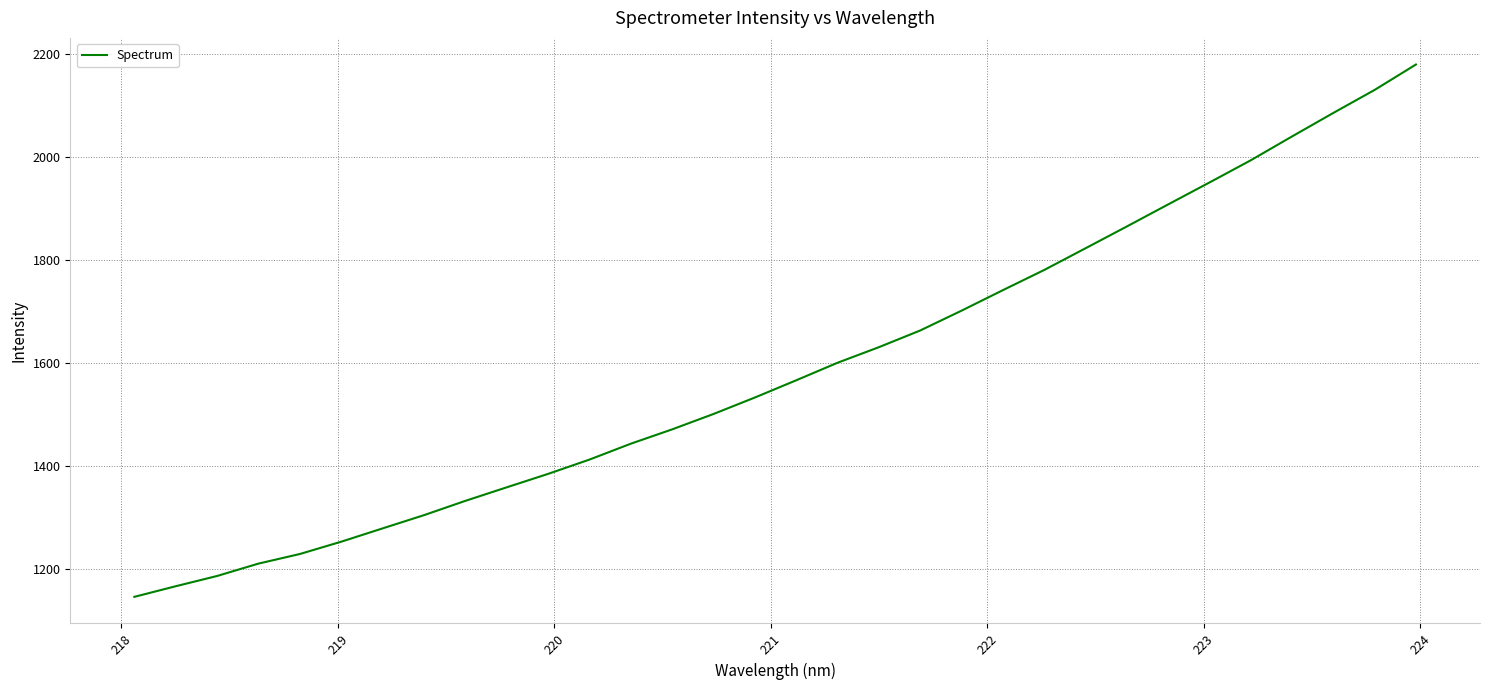

What is the greatest value displayed?

2179.8